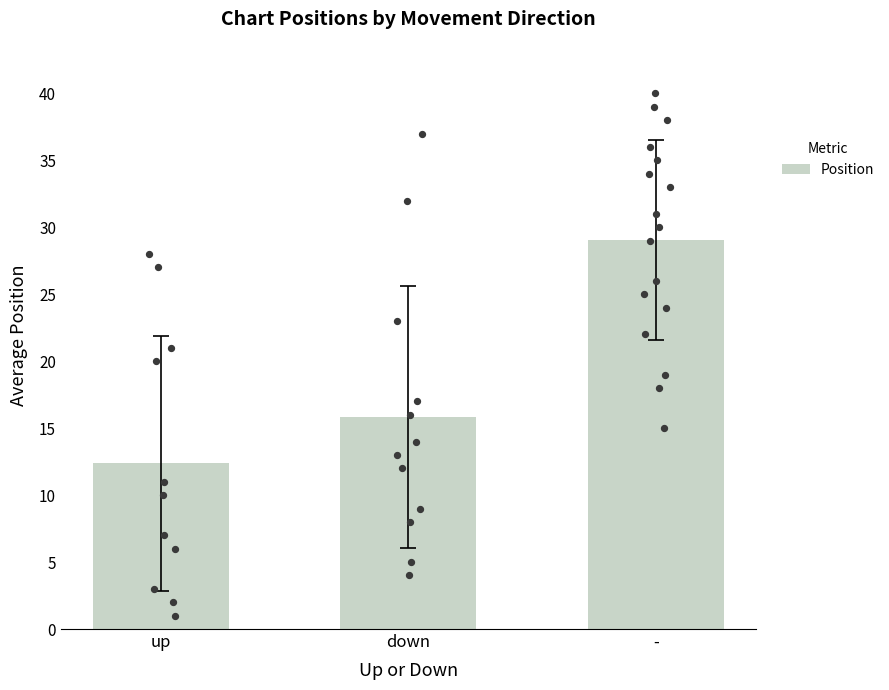

Which series has the largest total across all categories?

Average Position